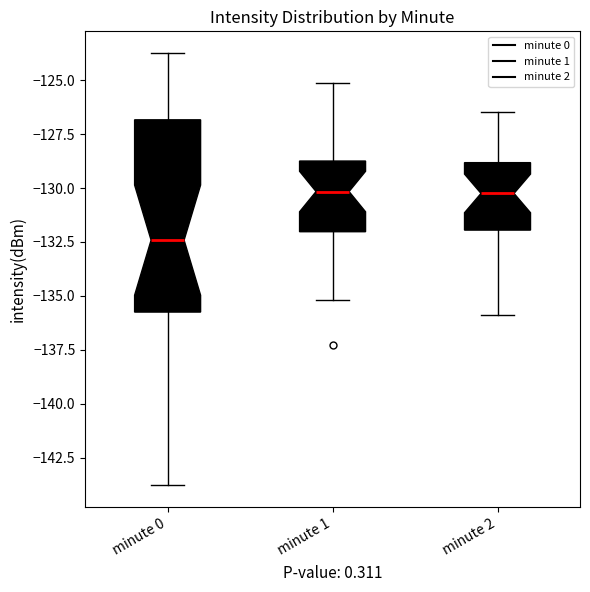

Comparing the boxes themselves (not the whiskers), which one is the tallest?

minute 0